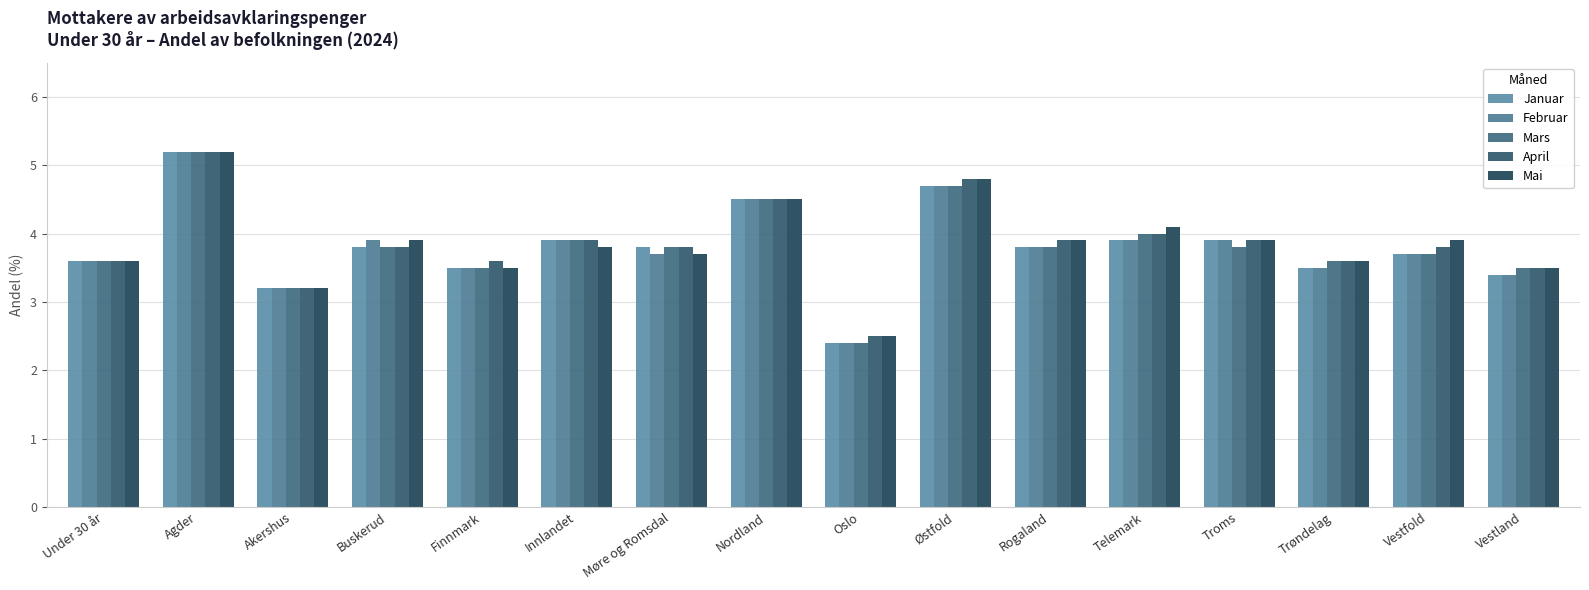

At which category is the sum across all series the highest?

Agder